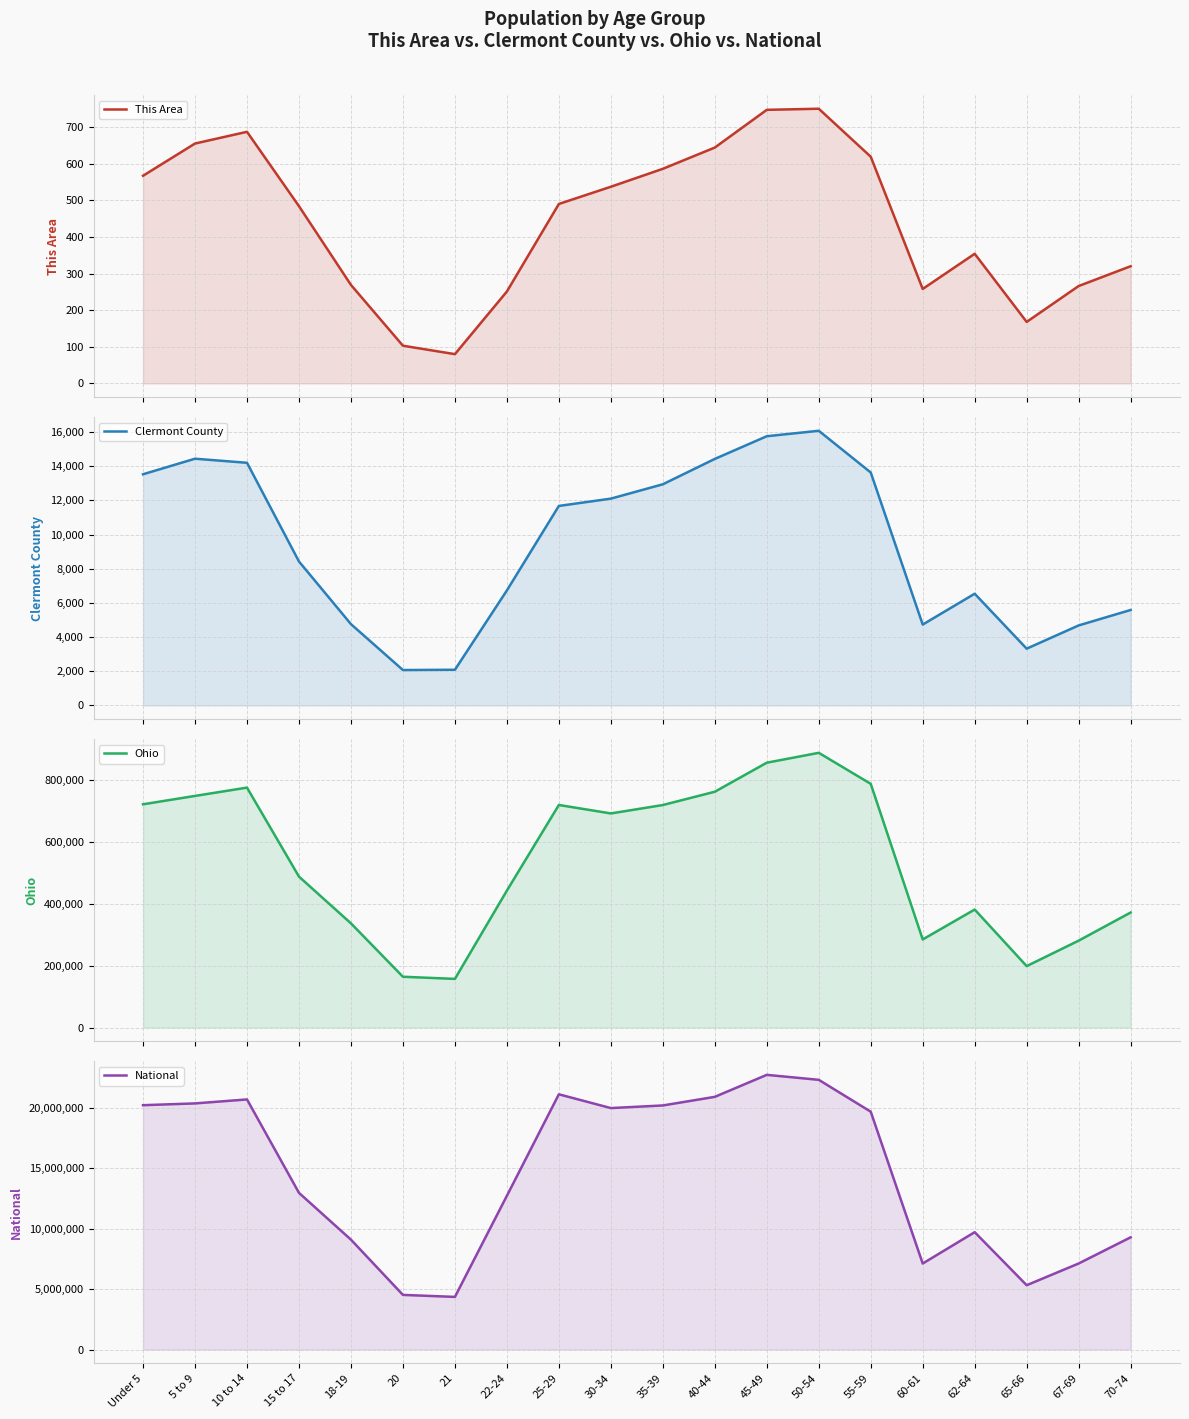

Where is the first local minimum for Clermont County?

20